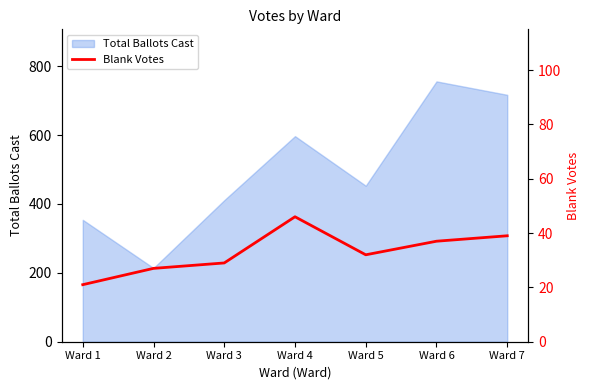

Where is the data nearest to the value 33?

Ward 5